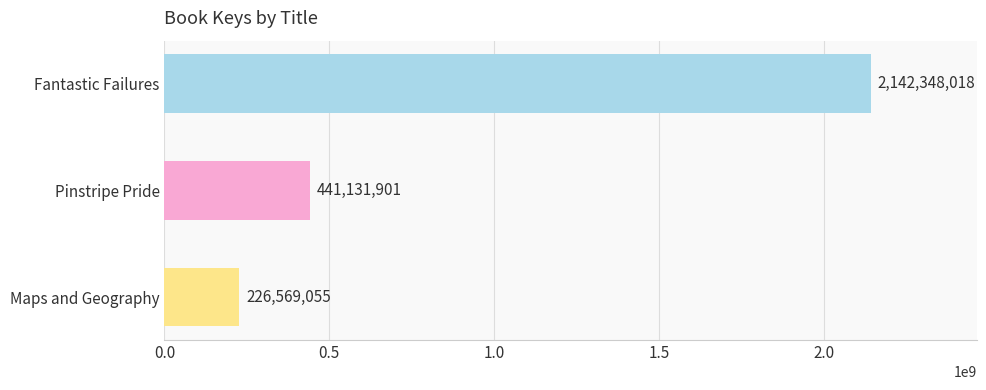

The chart shows a value of 133624690 at Pinstripe Pride. True or false?

False